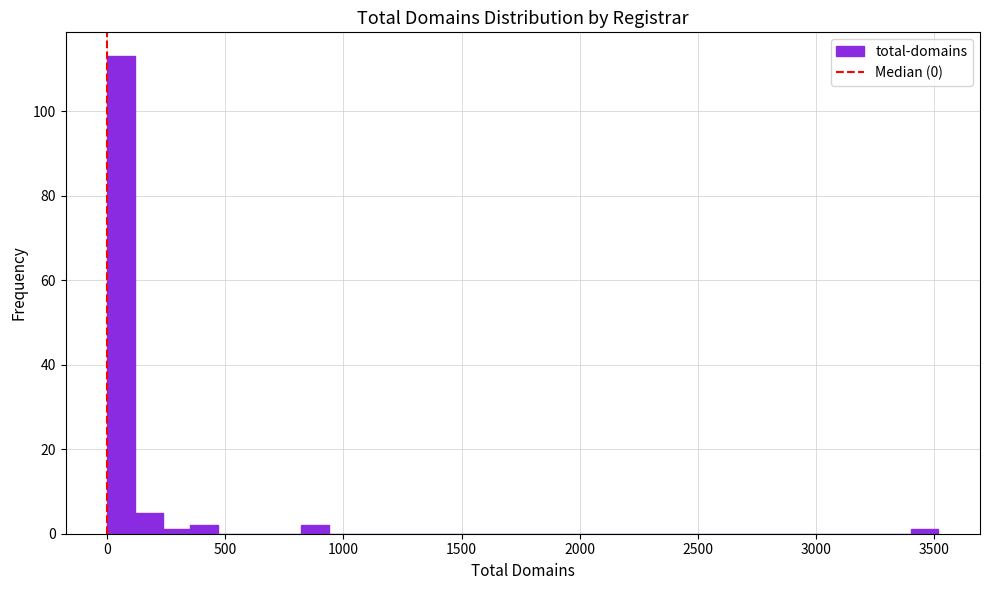

Read against the x-axis, roughly where is the centre of the tallest bar?

50